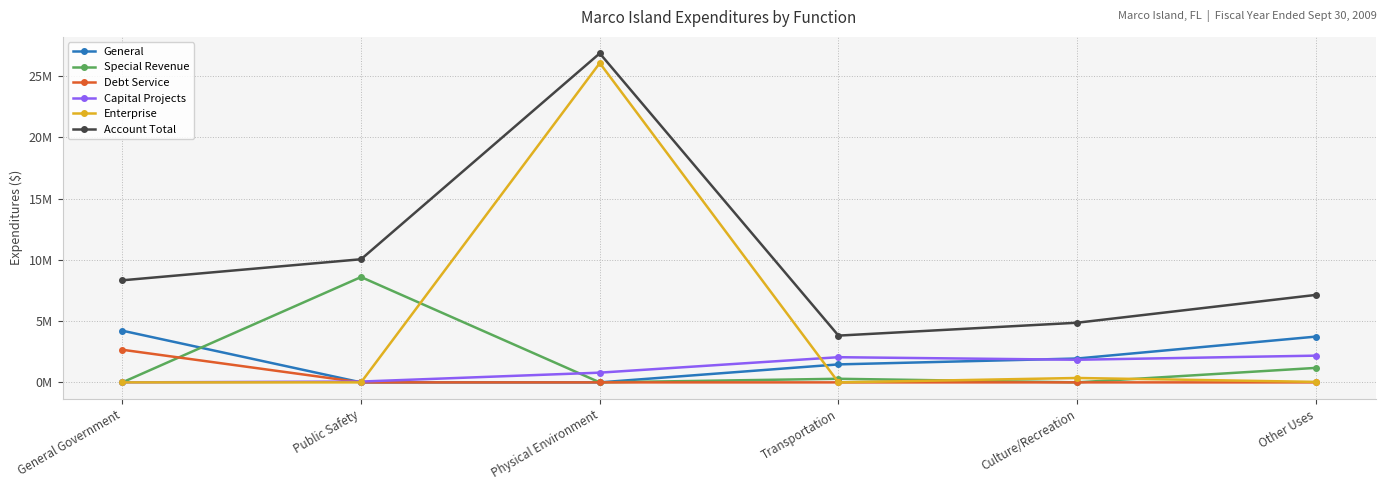

What is the difference between the maximum and minimum values in the General series?

4220546